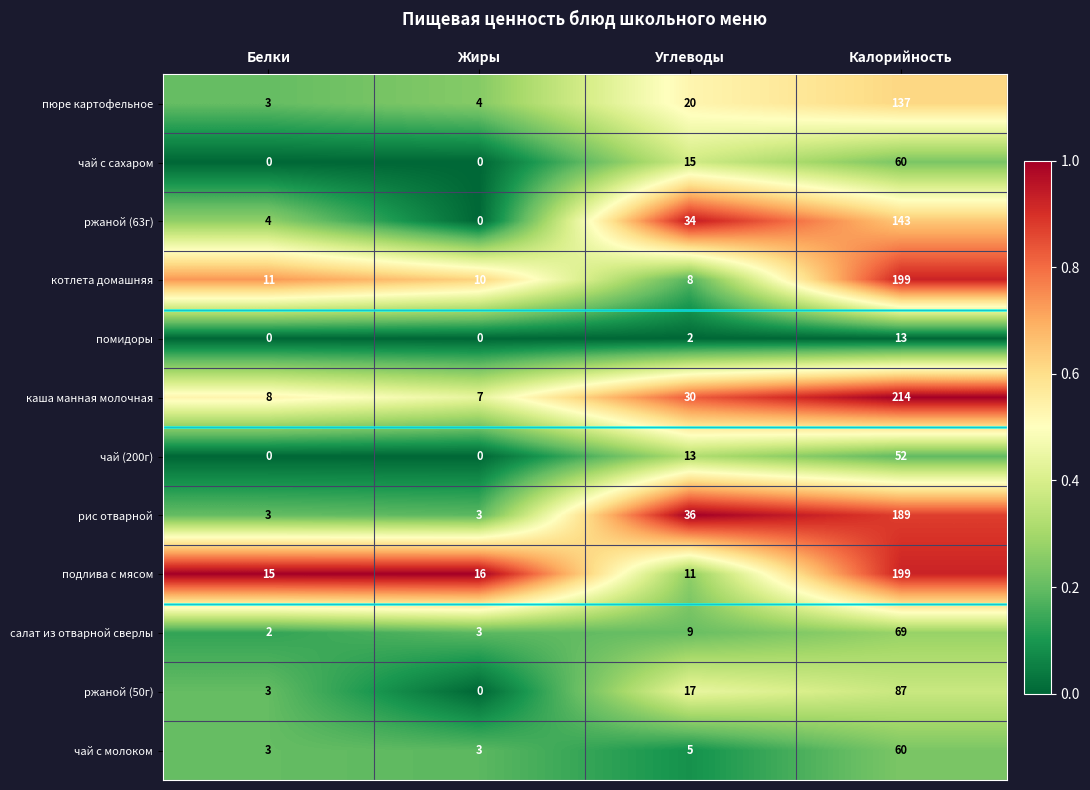

Rank the categories by ржаной (50г) value from lowest to highest.

Жиры, Белки, Углеводы, Калорийность